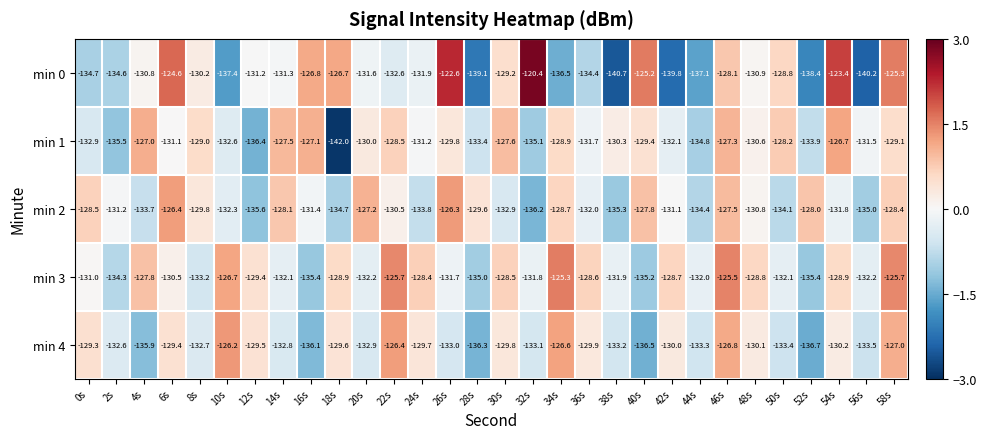

What is the total value across all series at 14s?

-651.8